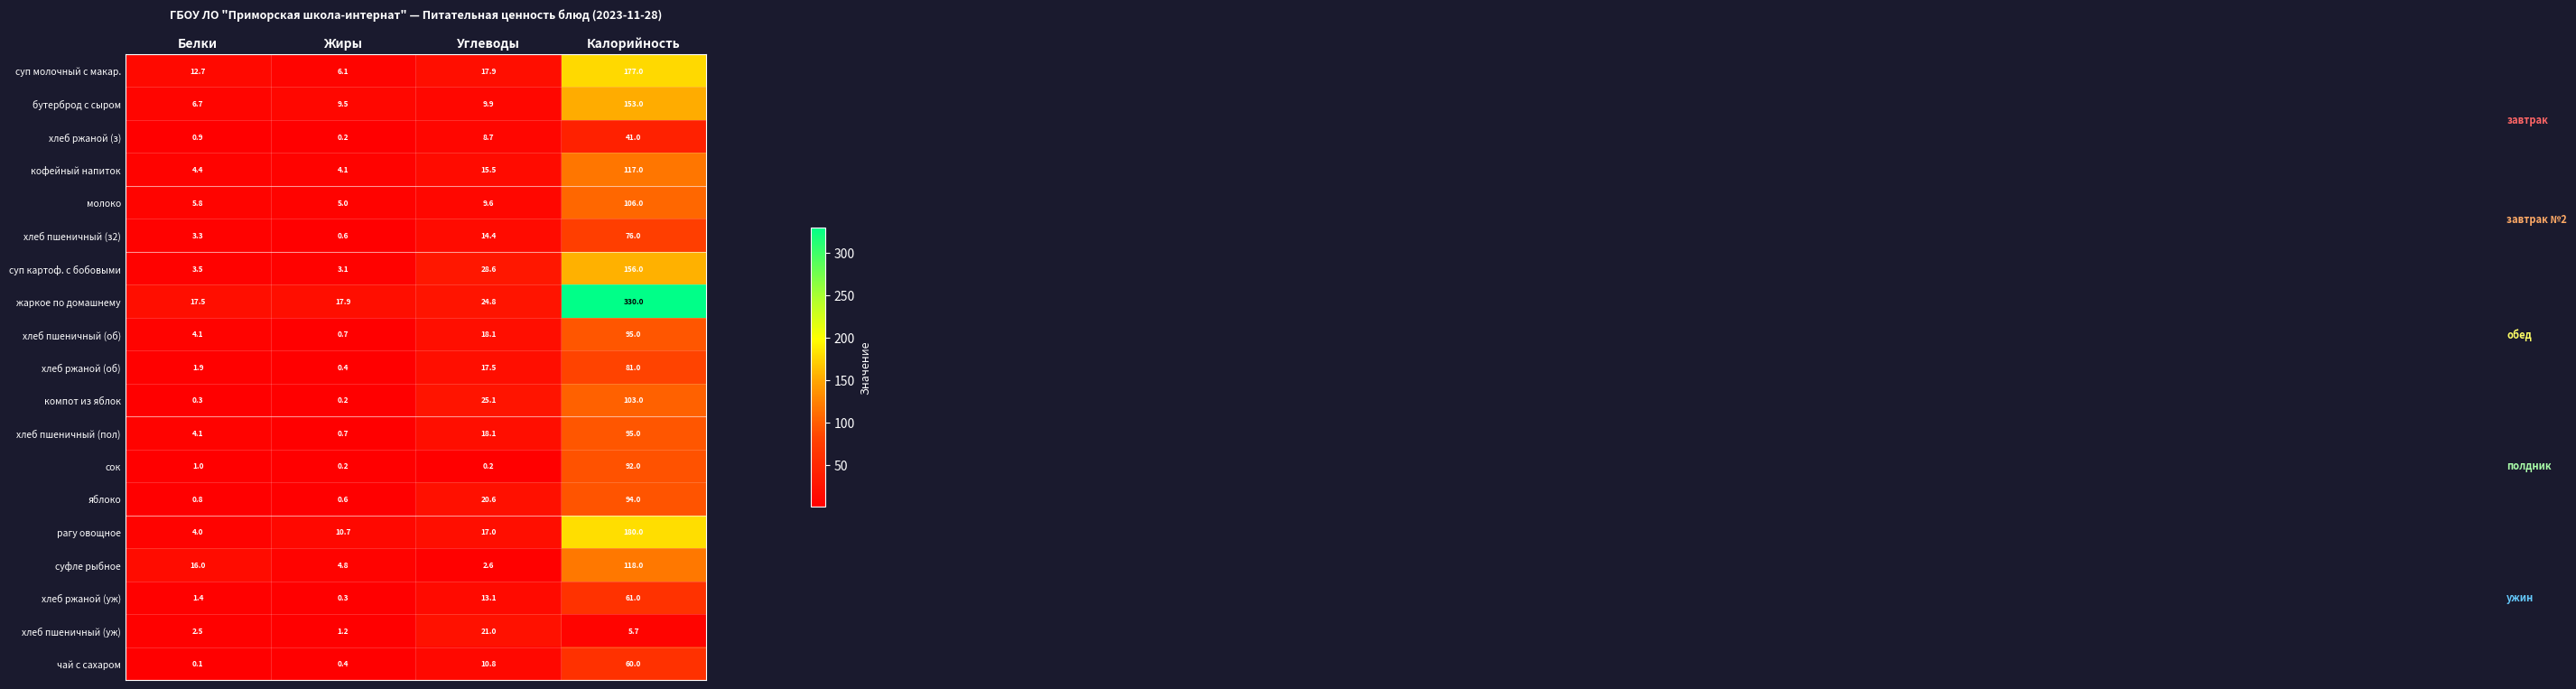

Which series has the widest spread of values?

жаркое по домашнему